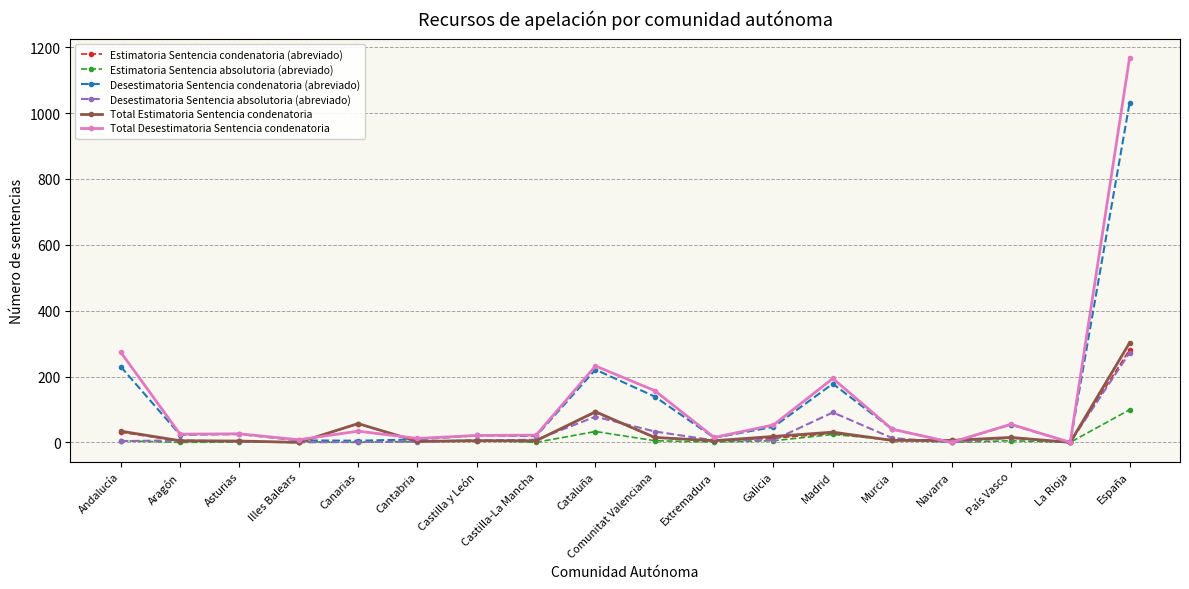

Which series ends up on top after the final intersection of Estimatoria Sentencia absolutoria (abreviado) and Desestimatoria Sentencia absolutoria (abreviado)?

Desestimatoria Sentencia absolutoria (abreviado)